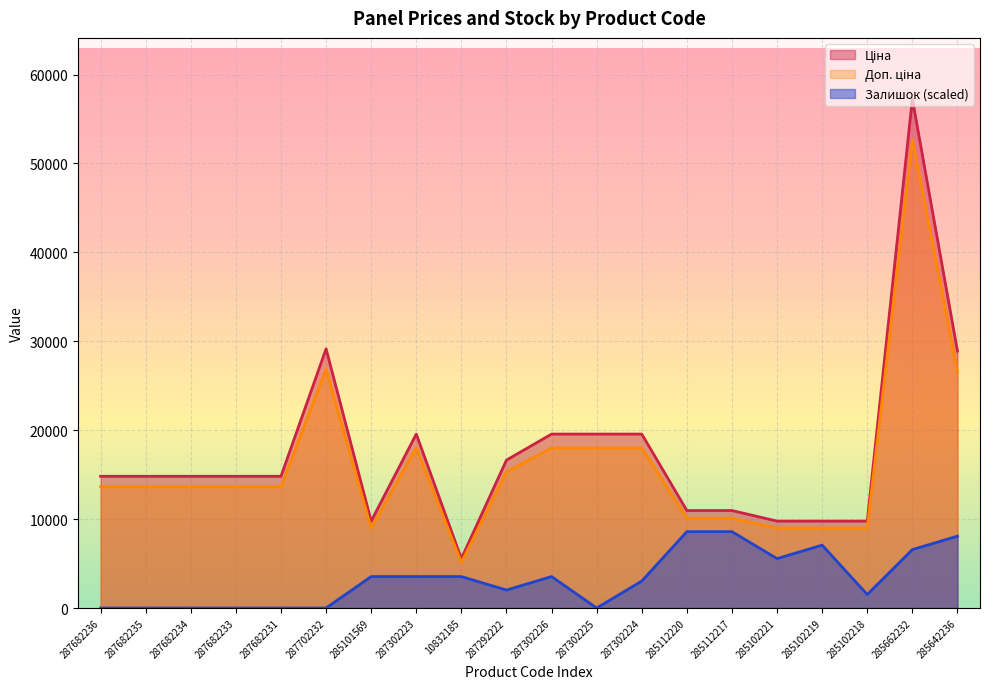

Reading right to left, transcribe all the data shown in this chart.

Ціна: 285642236=26589.5	285662232=52677.4	285102218=8993.5	285102219=8993.5	285102221=8993.5	285112217=10087.2	285112220=10087.2	287302224=17999.7	287302225=17999.7	287302226=17999.7	287292222=15305.9	10832185=5115.5	287302223=17999.7	285101569=8993.5	287702232=26820.1	287682231=13632.2	287682233=13632.2	287682234=13632.2	287682235=13632.2	287682236=13632.2
Доп. ціна: 285642236=28901.7	285662232=57258.0	285102218=9775.5	285102219=9775.5	285102221=9775.5	285112217=10964.4	285112220=10964.4	287302224=19564.9	287302225=19564.9	287302226=19564.9	287292222=16636.8	10832185=5560.3	287302223=19564.9	285101569=9775.5	287702232=29152.3	287682231=14817.6	287682233=14817.6	287682234=14817.6	287682235=14817.6	287682236=14817.6
Залишок: 285642236=8083.5	285662232=6567.8	285102218=1515.7	285102219=7073.0	285102221=5557.4	285112217=8588.7	285112220=8588.7	287302224=3031.3	287302225=0.0	287302226=3536.5	287292222=2020.9	10832185=3536.5	287302223=3536.5	285101569=3536.5	287702232=0.0	287682231=0.0	287682233=0.0	287682234=0.0	287682235=0.0	287682236=0.0